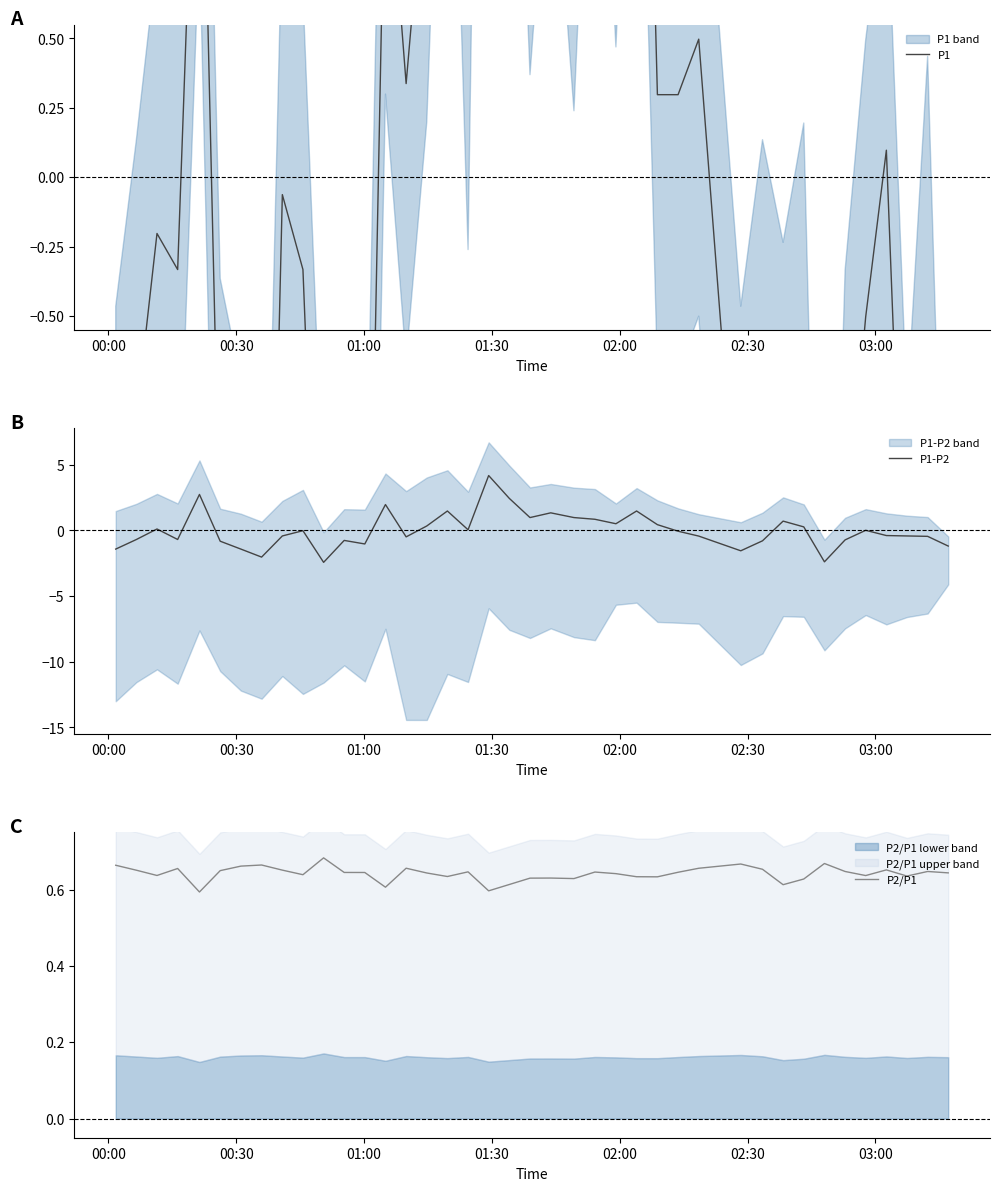

How many values in the P1 series are below 0?

22